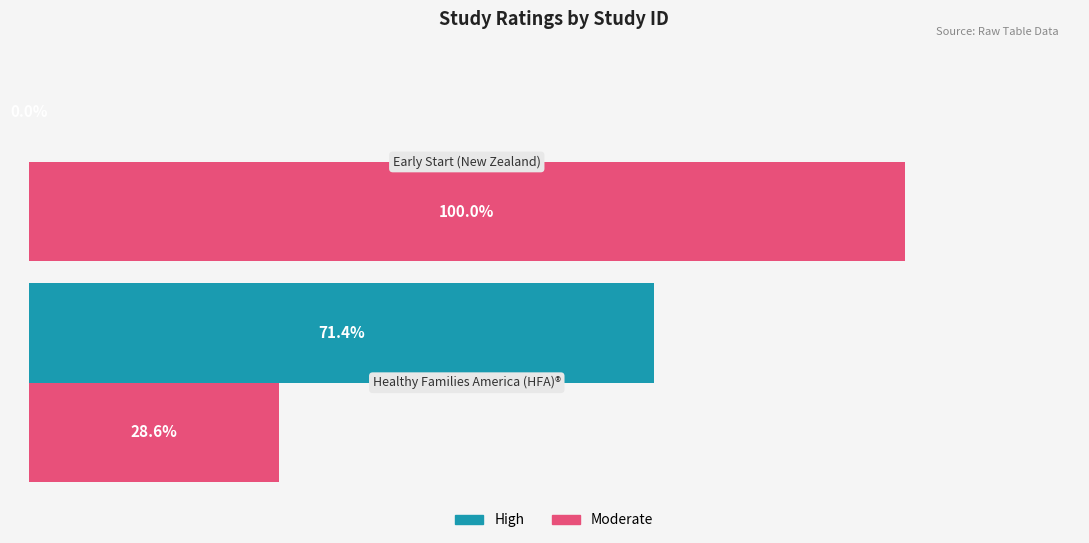

What are all the series names shown in the legend?

High, Moderate